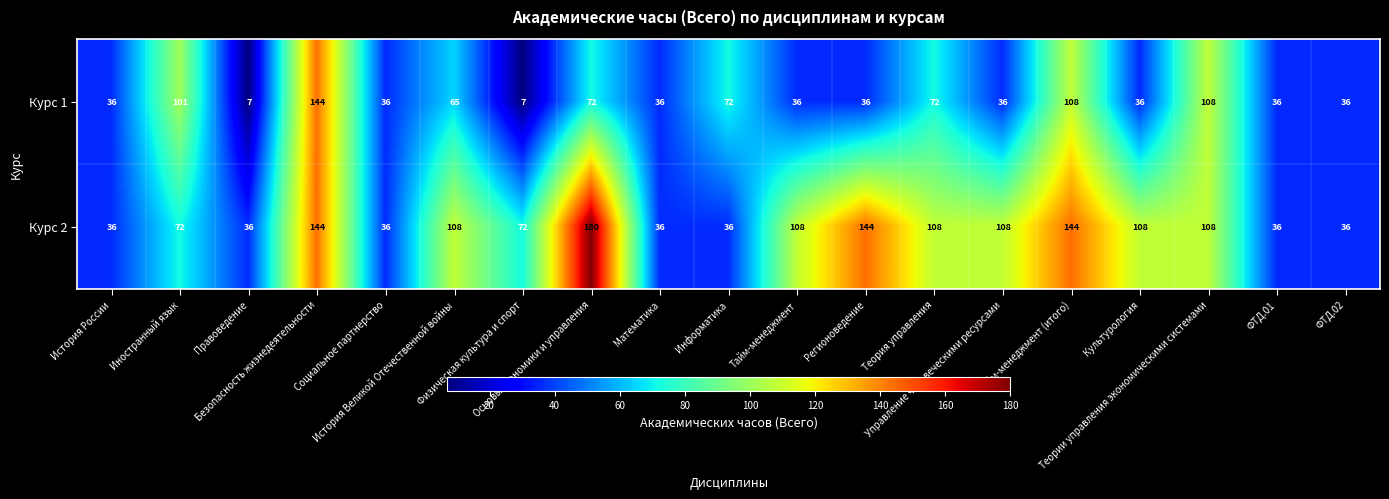

What is the average value of the Курс 2 series?

87